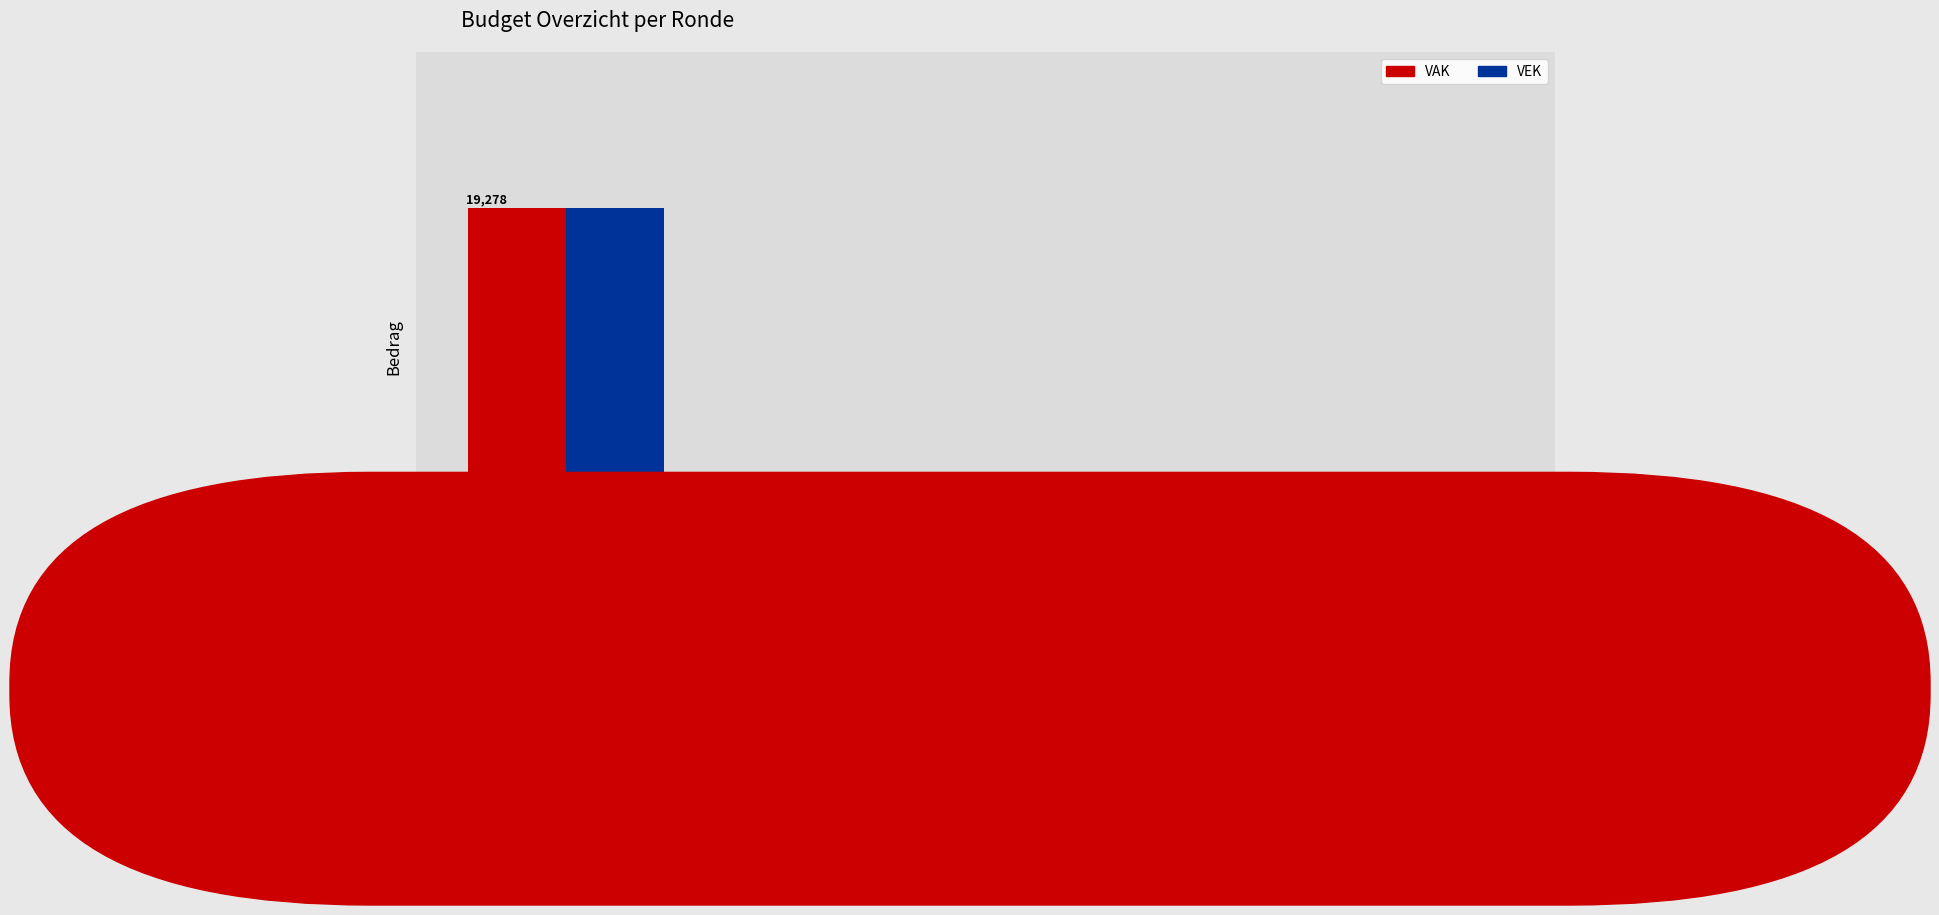

What is the sum of the VEK values at 2020 uitvoering and 2022 Opmaak?

32151